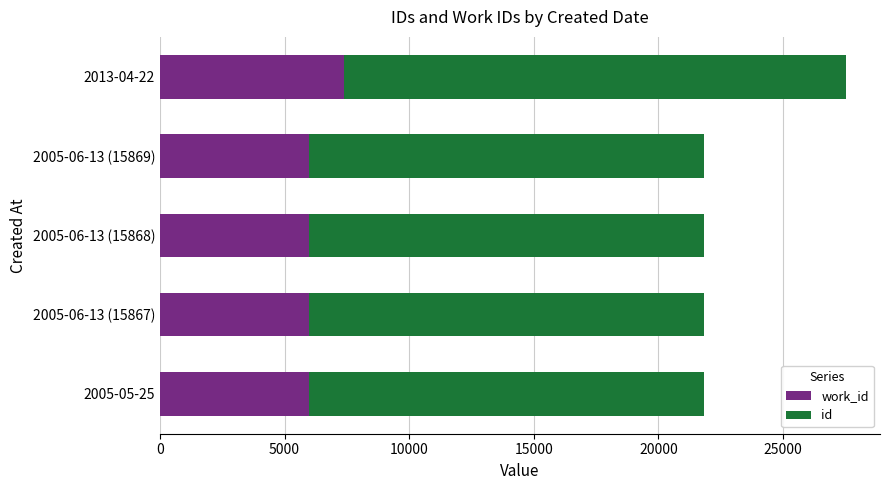

At which category is the sum across all series the highest?

2013-04-22